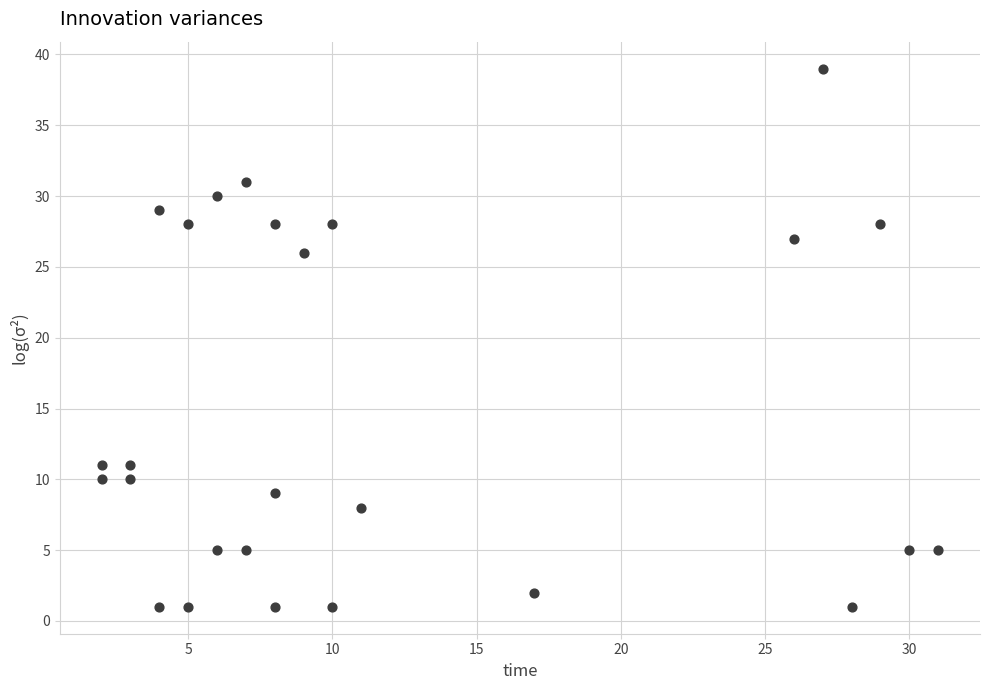

What Y value in the scatter plot is closest to 20?

26